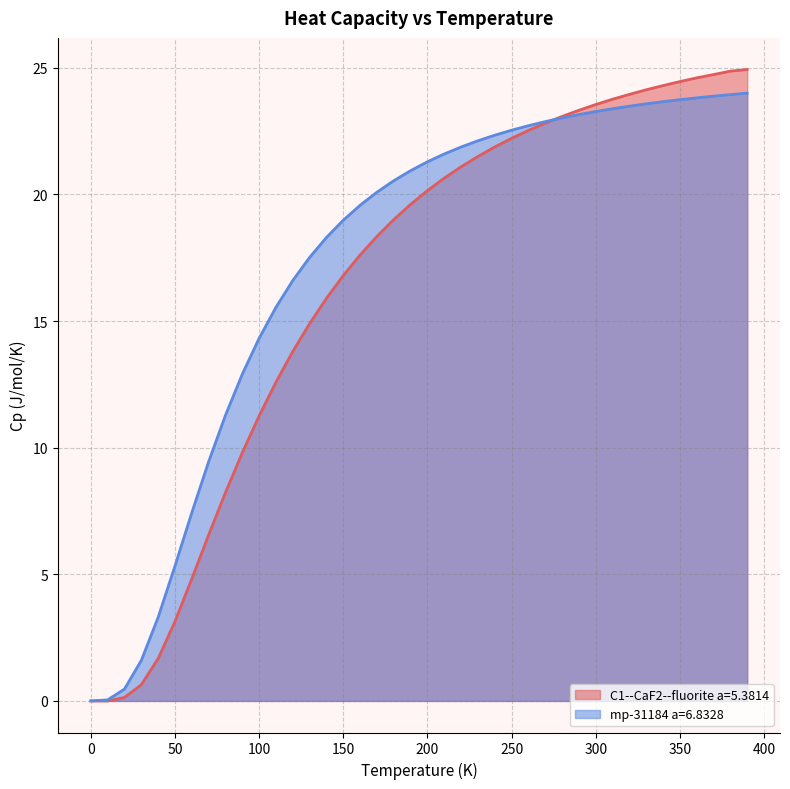

Which series has the widest spread of values?

C1--CaF2--fluorite a=5.3814